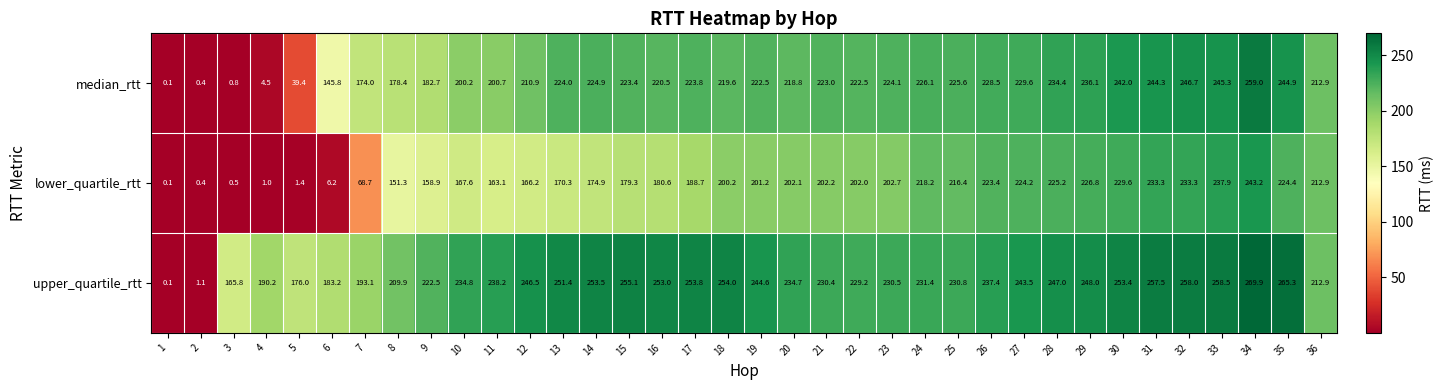

What is the approximate value of lower_quartile_rtt at 16?

180.6